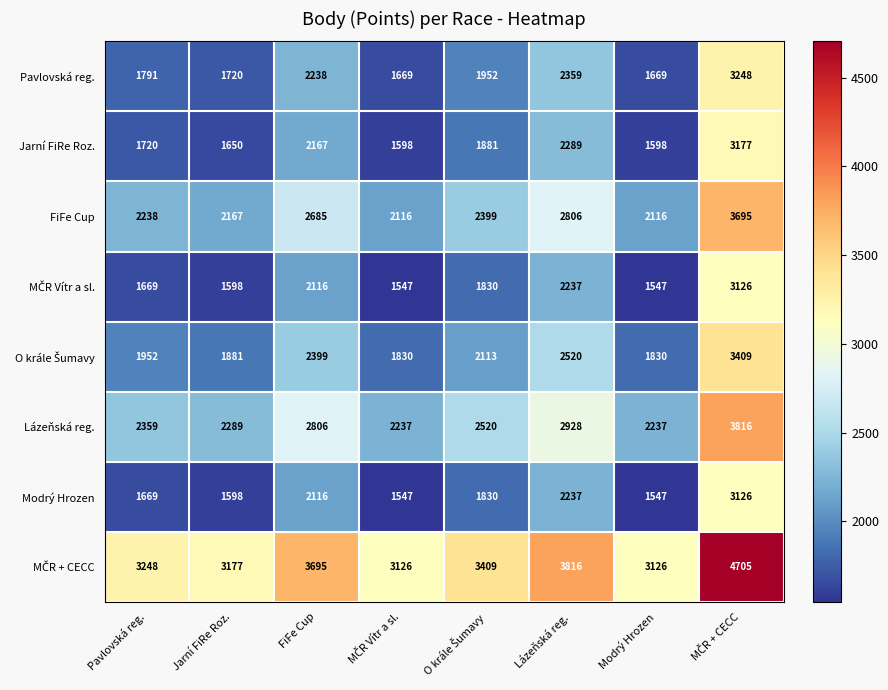

At how many categories does at least one series exceed 3979?

1